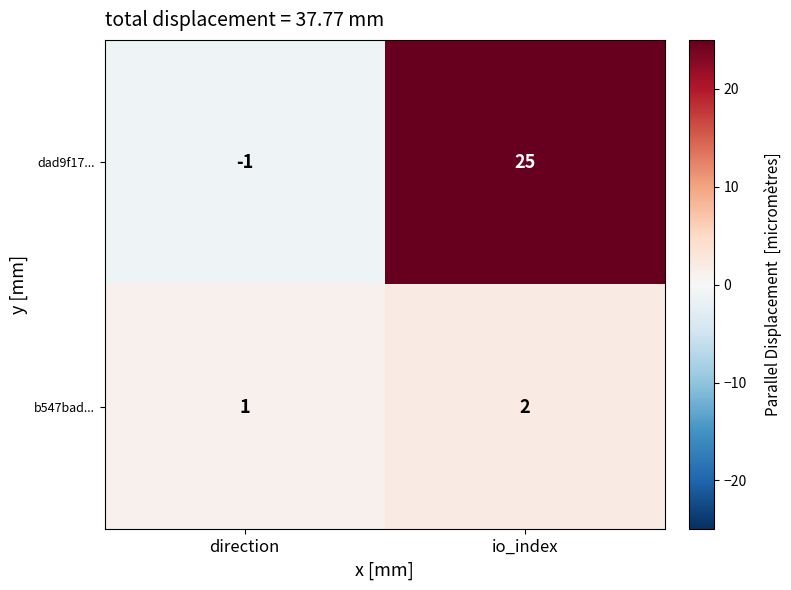

What value does the dad9f17... series have at io_index, to the nearest 5?

25